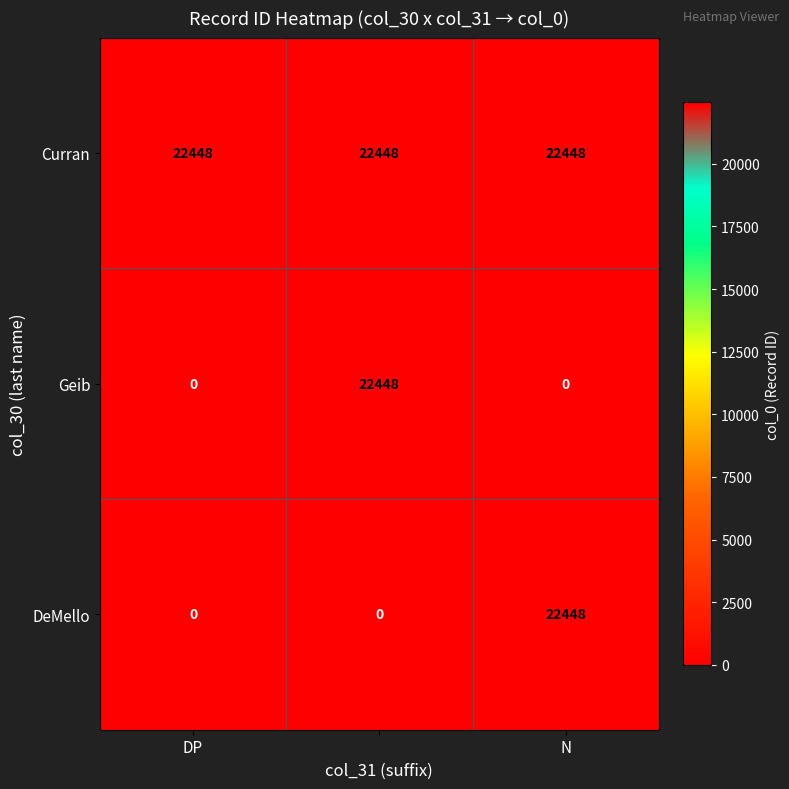

Reading left to right, what are all the values shown in this chart?

Curran: 22448	22448	22448
Geib: 0	22448	0
DeMello: 0	0	22448